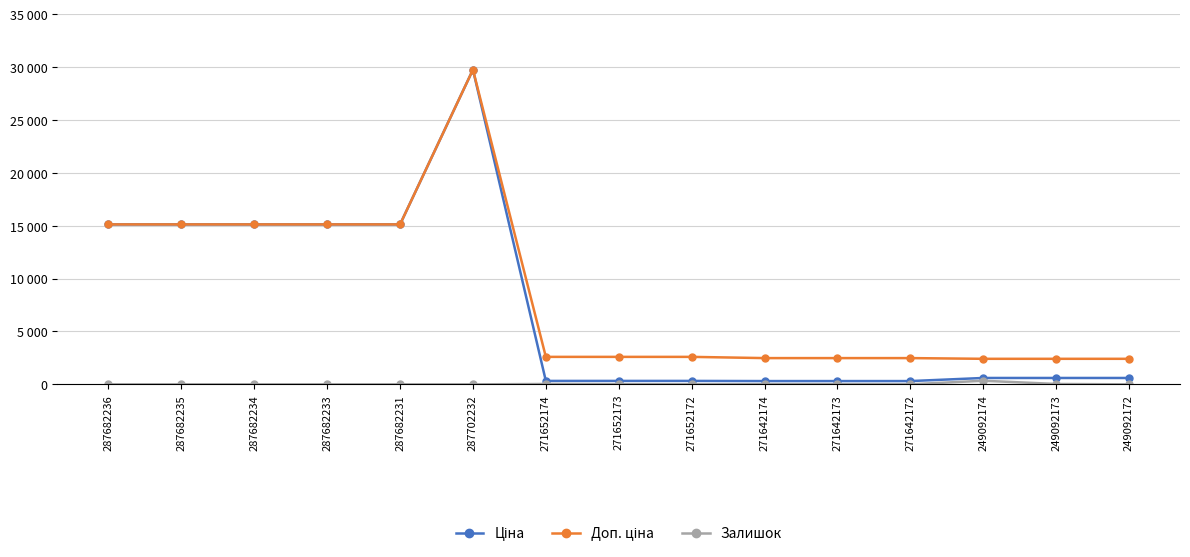

Does the chart have visible grid lines?

Yes